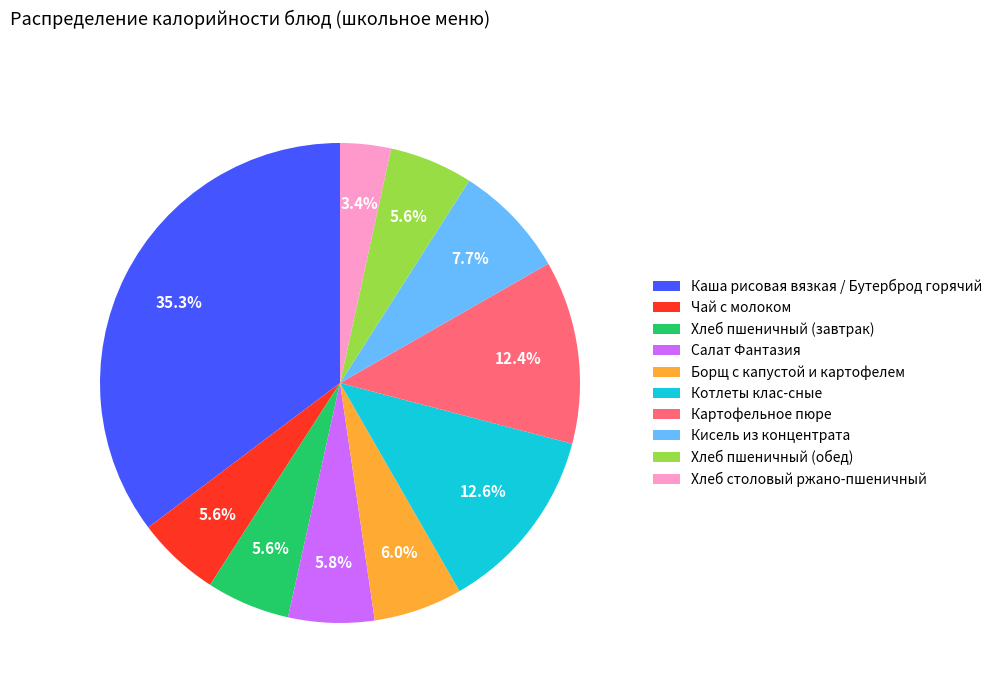

To the nearest percent, what is the difference between the largest and smallest slice percentages?

32%